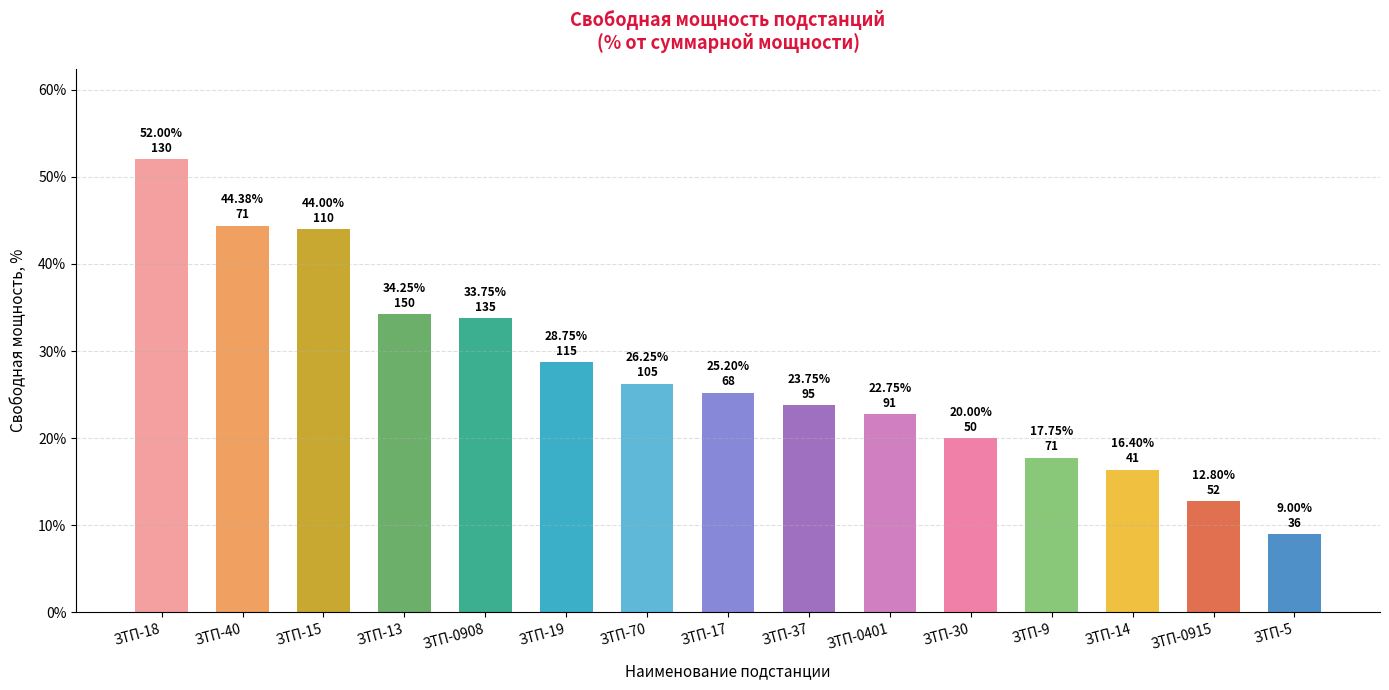

The value at ЗТП-0915 is 6.0. True or false?

False